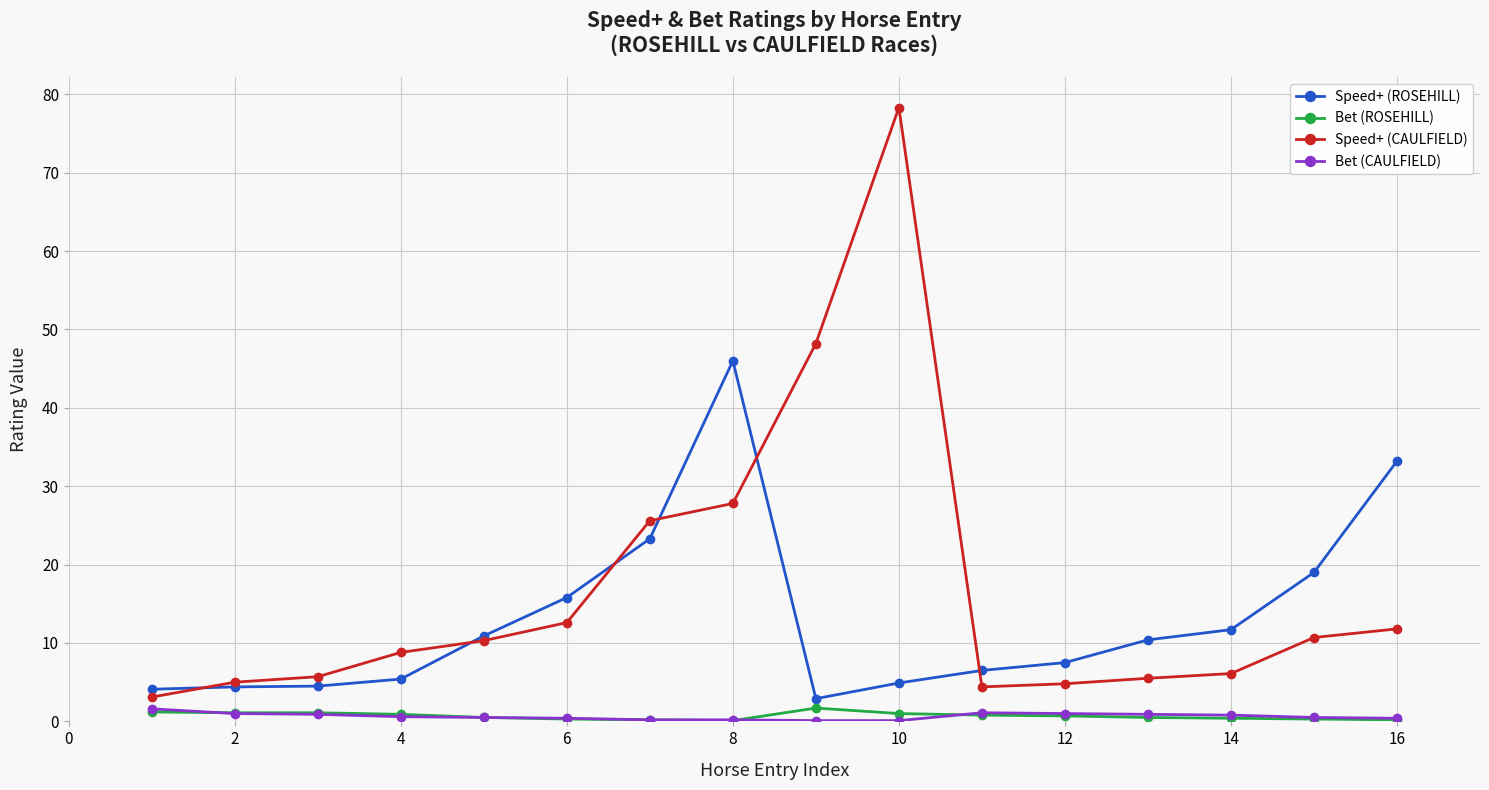

What is the difference between the maximum and minimum values in the Bet (CAULFIELD) series?

1.5